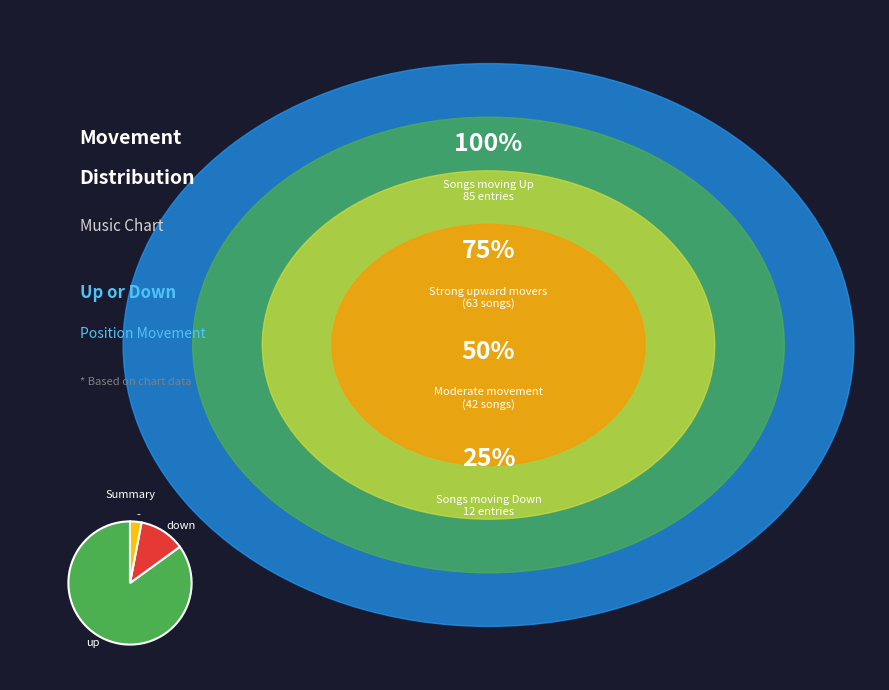

What is the ratio of the value at up to the value at down?

7.1